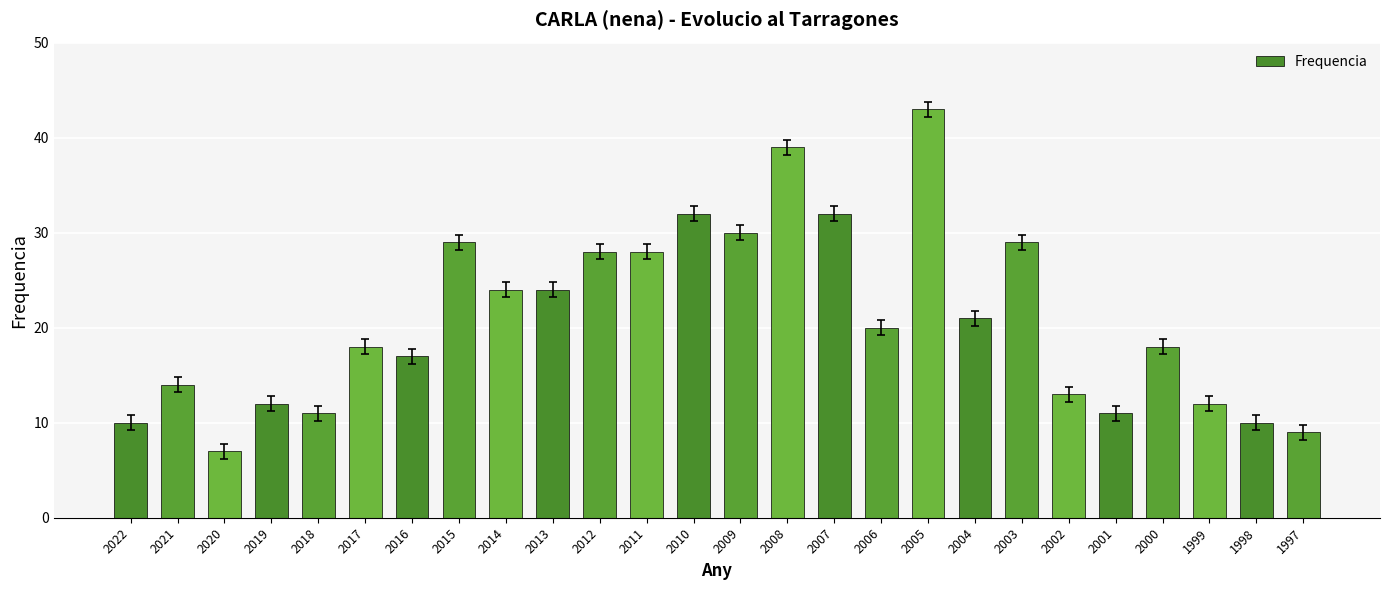

What is the value of the 10th bar from the left?

24